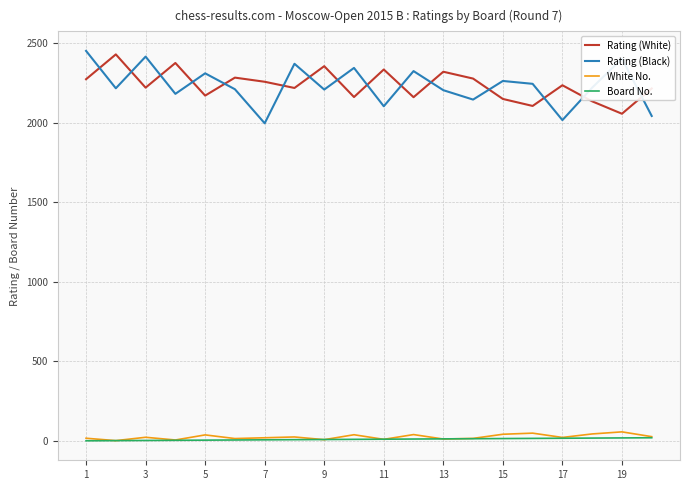

True or false: Rating (Black) and White No. intersect in this chart.

False